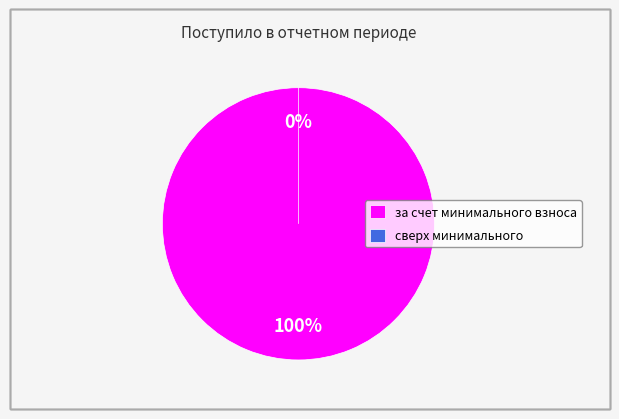

To the nearest percent, what is the average slice percentage?

50%